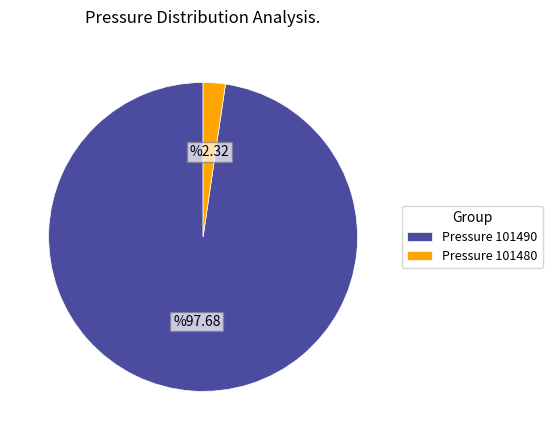

Is the sum of Pressure 101490 and Pressure 101480 greater than half?

Yes